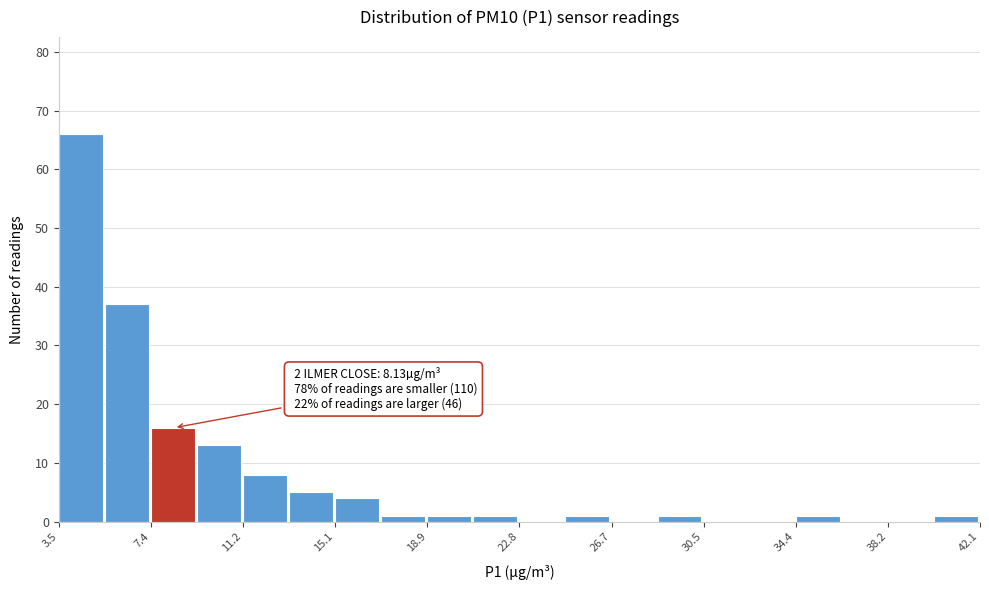

Around what value on the x-axis is the tallest bar? Give the approximate position of its centre, as read against the axis.

4.5